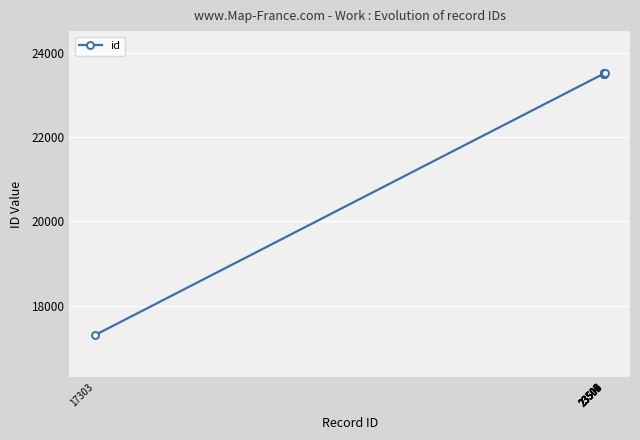

The chart shows a value of 23509 at 23509. True or false?

True